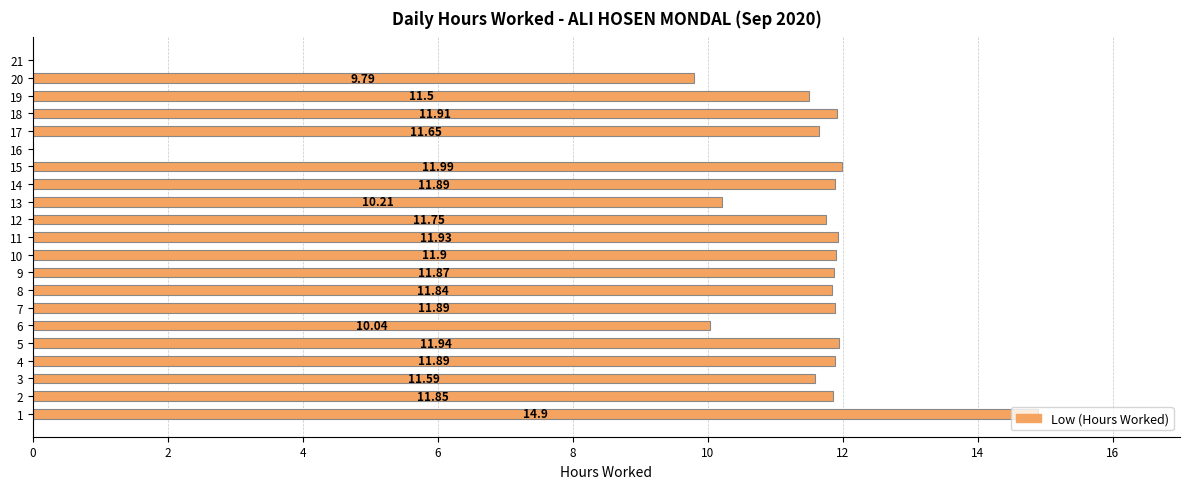

What is the change in value from 12 to 18?

+0.2